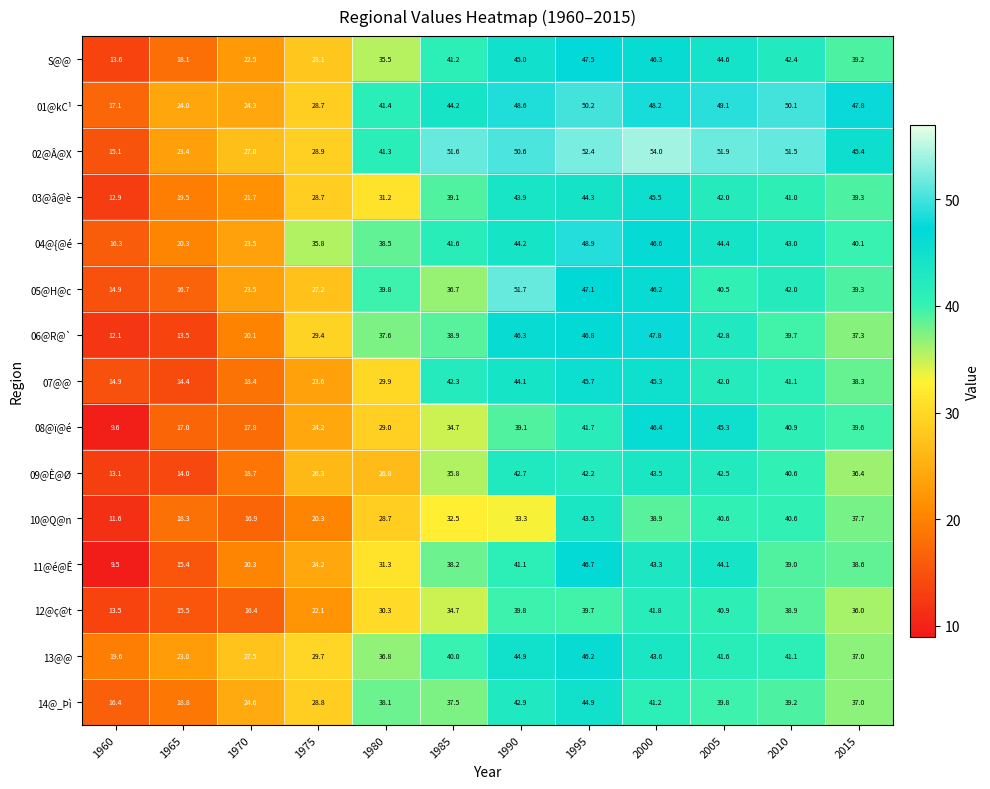

Which series has the largest range (max minus min)?

02@Â@X